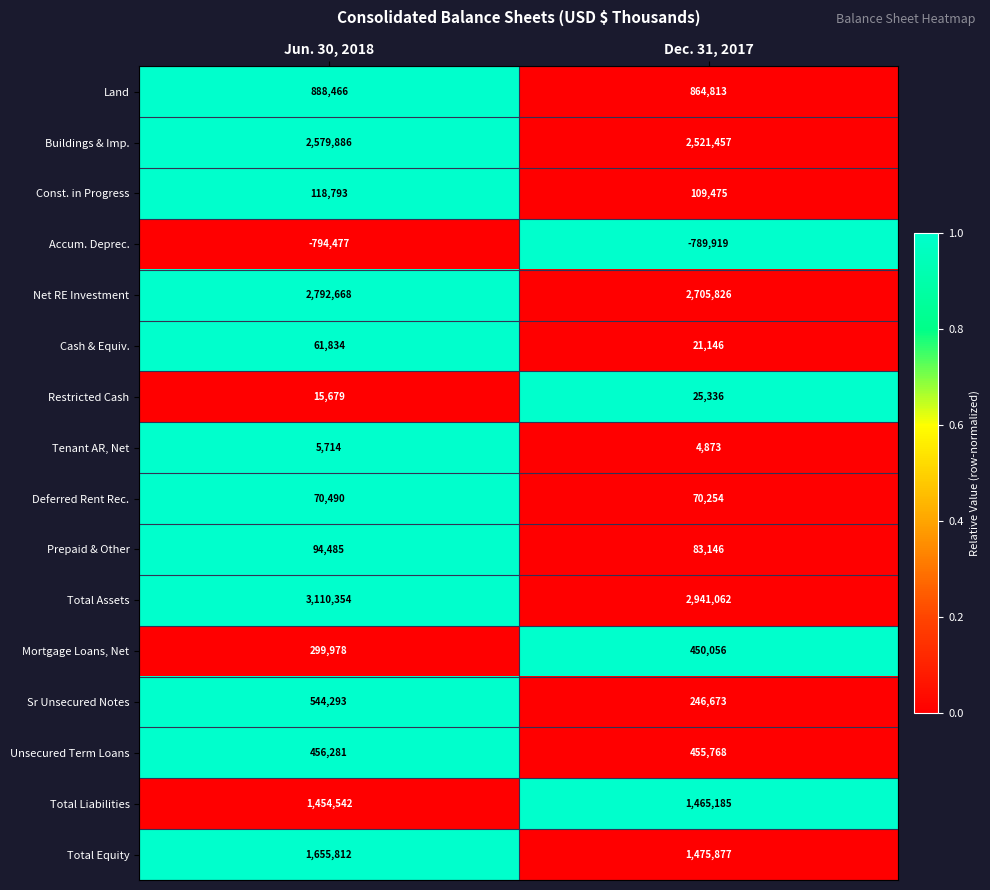

How many values in the Unsecured Term Loans series are below 456281?

1